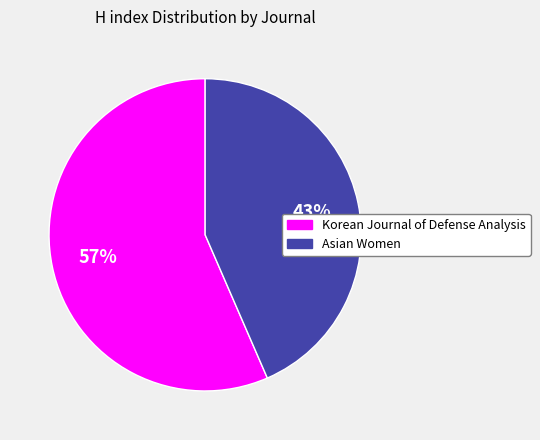

To the nearest percent, what is the average slice percentage?

50%